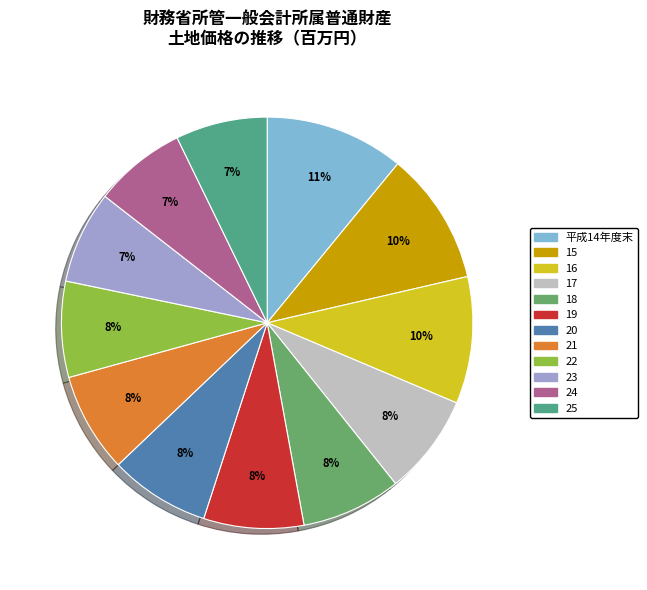

To the nearest percent, what is the difference between the largest and smallest slice percentages?

4%